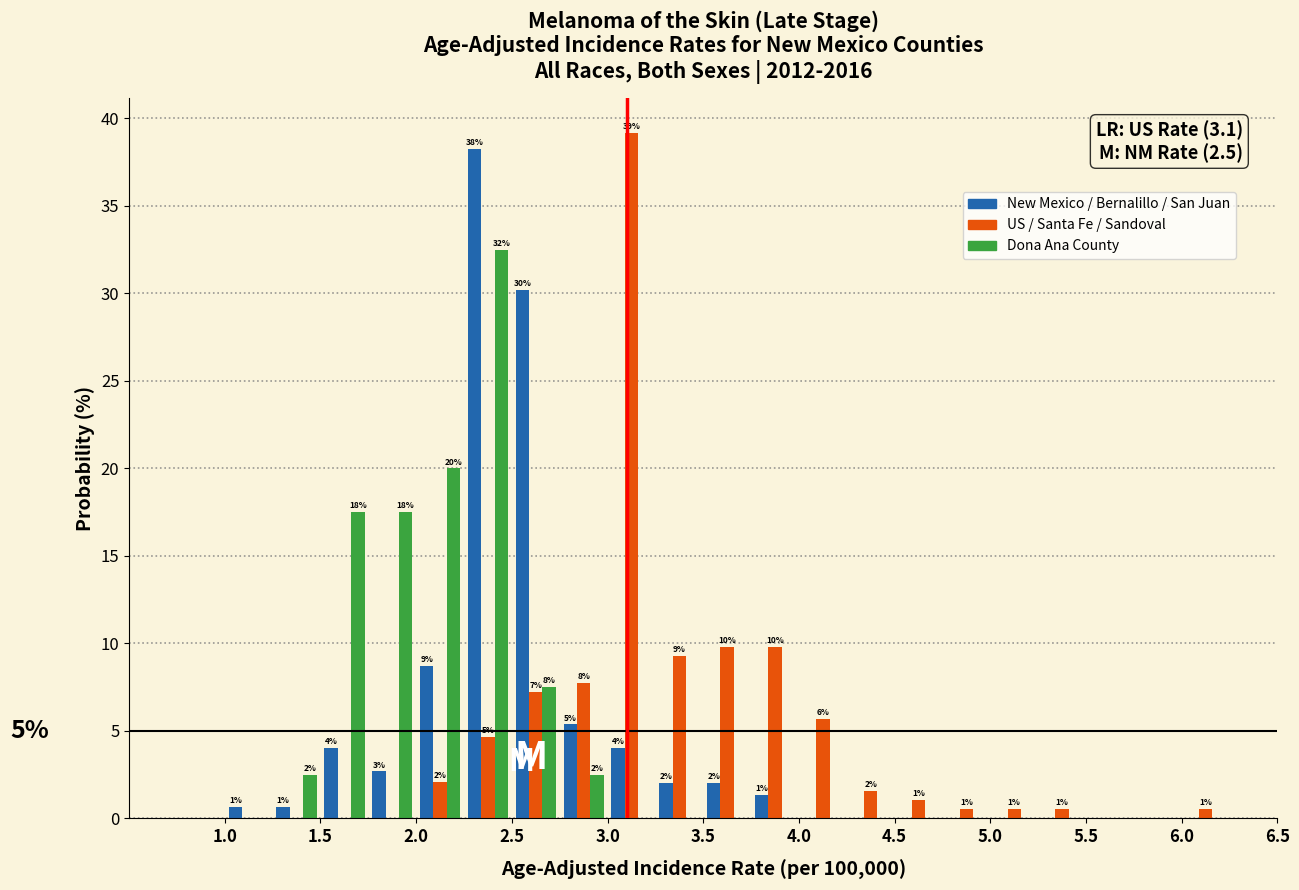

In the New Mexico / Bernalillo / San Juan series, which range on the x-axis has the tallest bar?

2.25 to 2.50